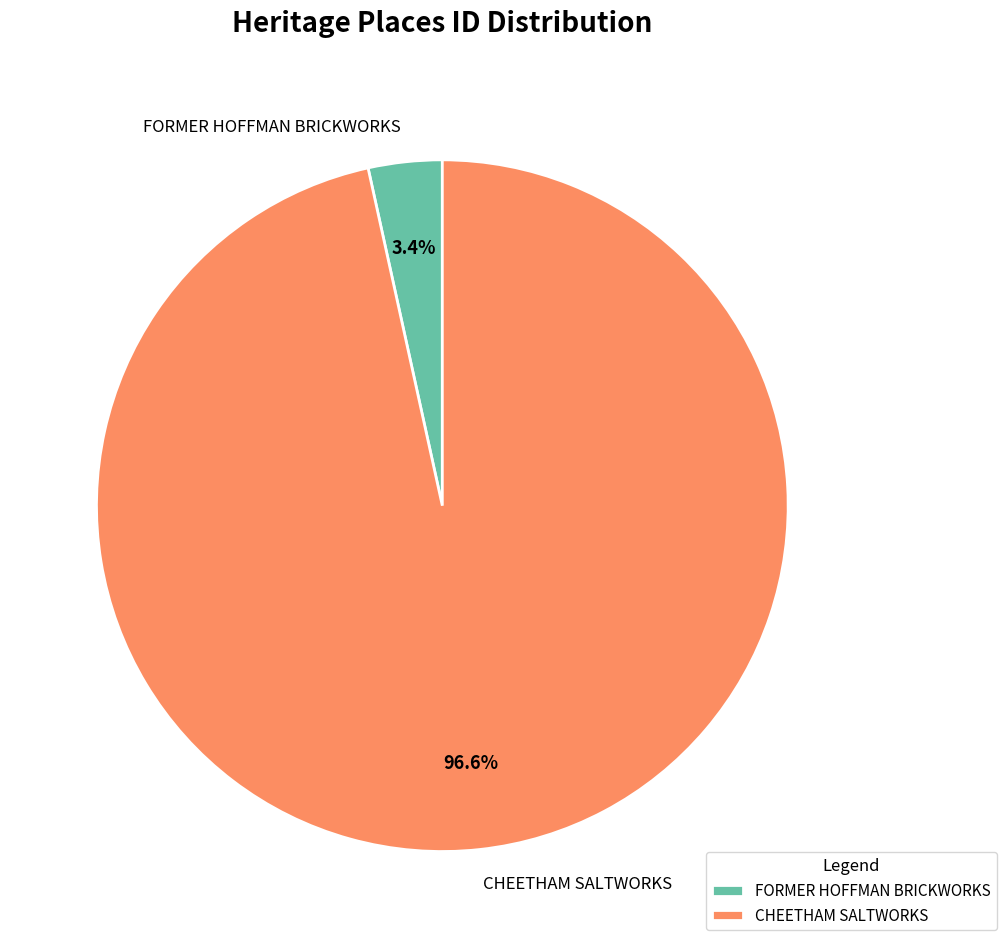

Between FORMER HOFFMAN BRICKWORKS and CHEETHAM SALTWORKS, which is larger?

CHEETHAM SALTWORKS